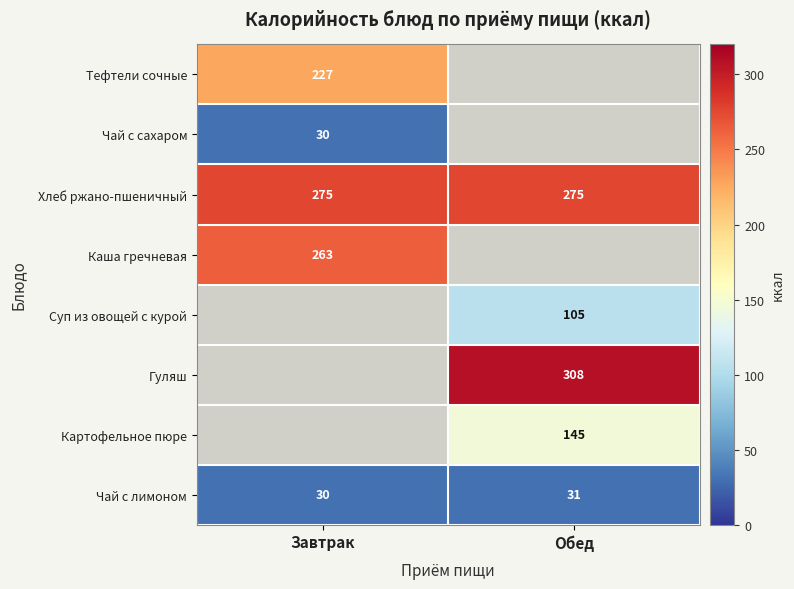

Is it true that Суп из овощей с курой equals 105 at Обед?

True